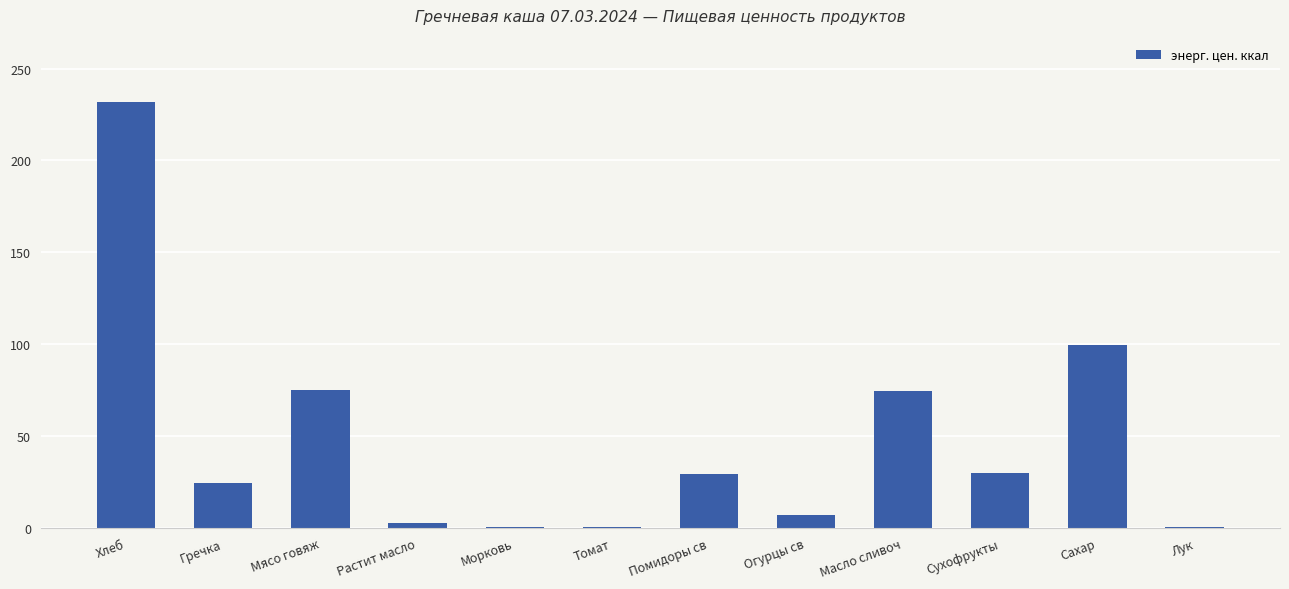

Does the chart contain stacked bars?

No